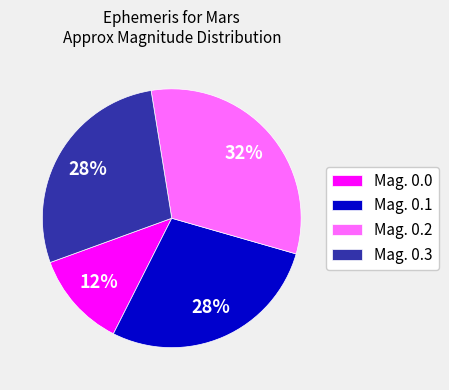

Which slice is the largest?

Mag. 0.2